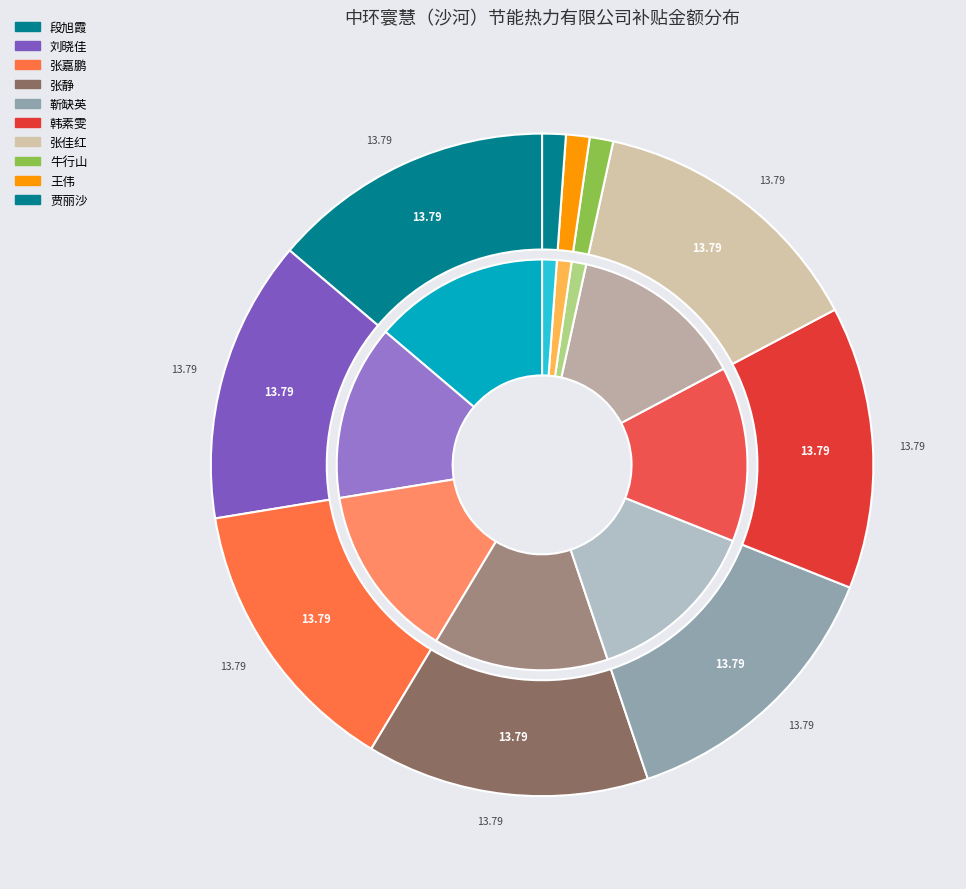

Is 贾丽沙 the majority of the pie?

No